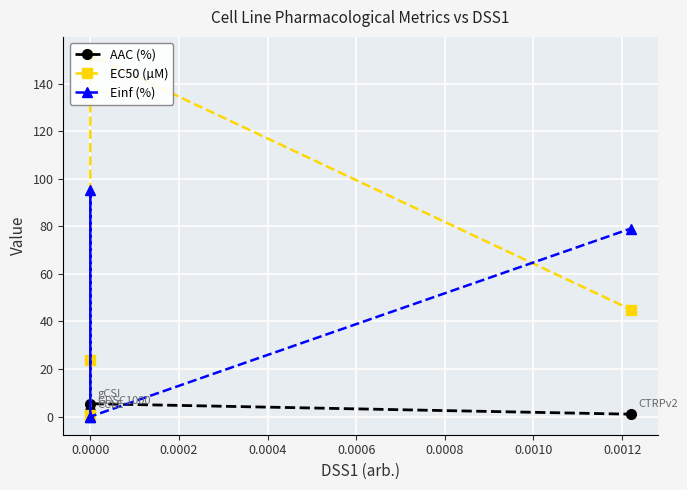

What is the sum of all AAC (%) values?

9.4